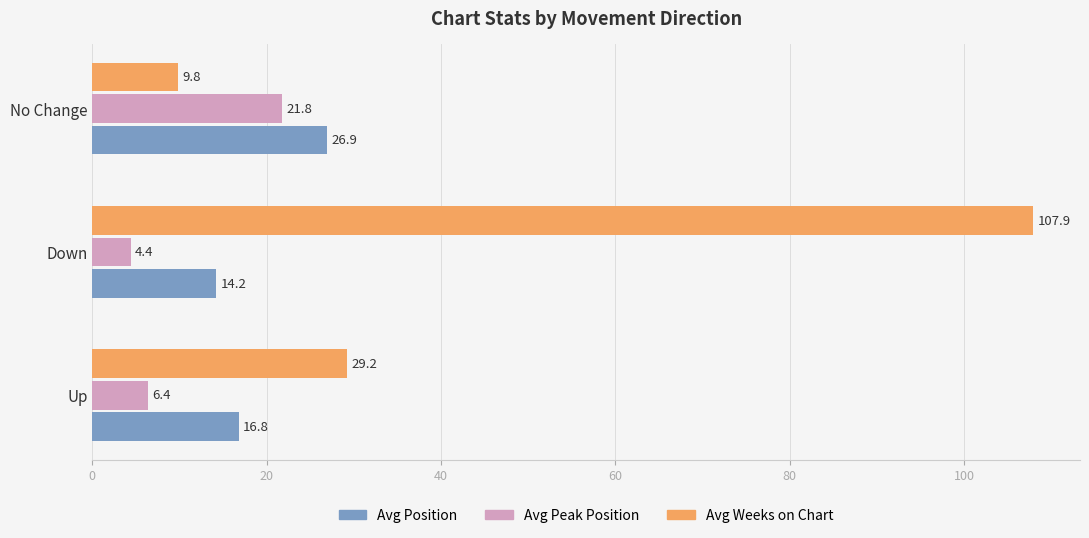

What is the sum of all Avg Weeks on Chart values?

146.9